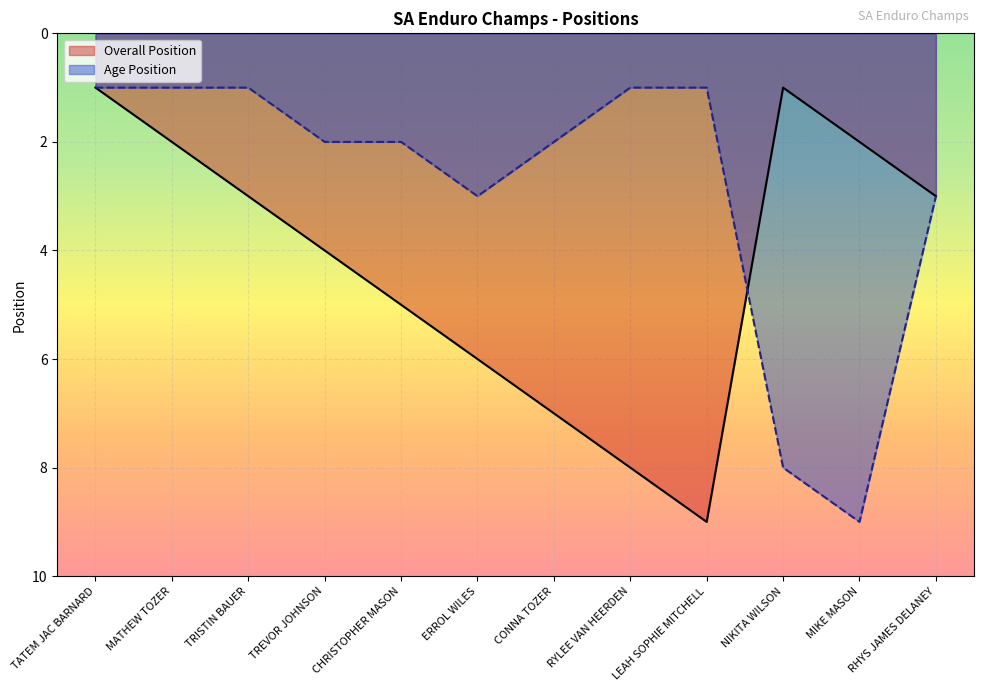

What is the value of the Age Position point at the 6th from the left?

3